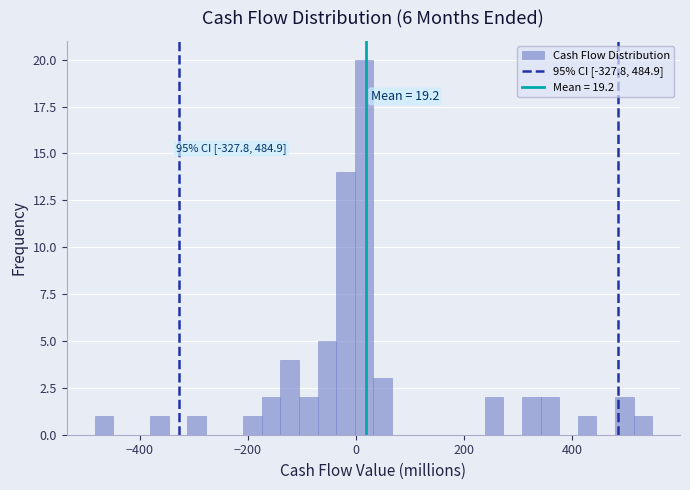

Around what value on the x-axis is the tallest bar? Give the approximate position of its centre, as read against the axis.

20